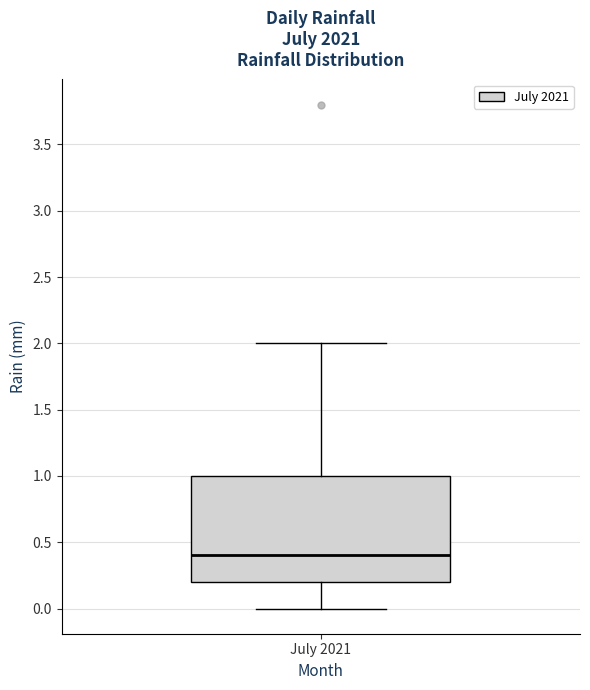

Where does the lower whisker of the box for July 2021 end on the y-axis? The values are not printed on the chart, so give them approximately, as read against the axis.

0.0